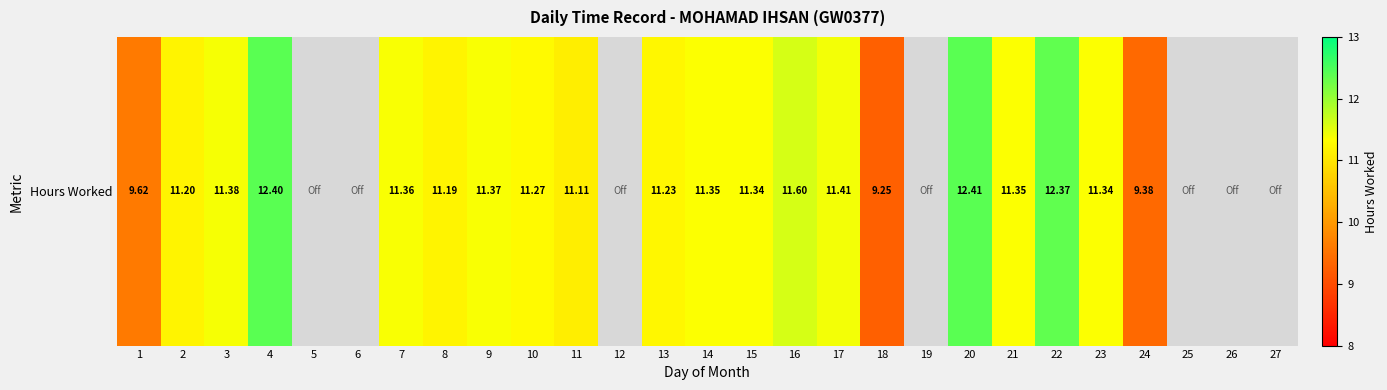

What is the change in value from 10 to 23?

+0.1